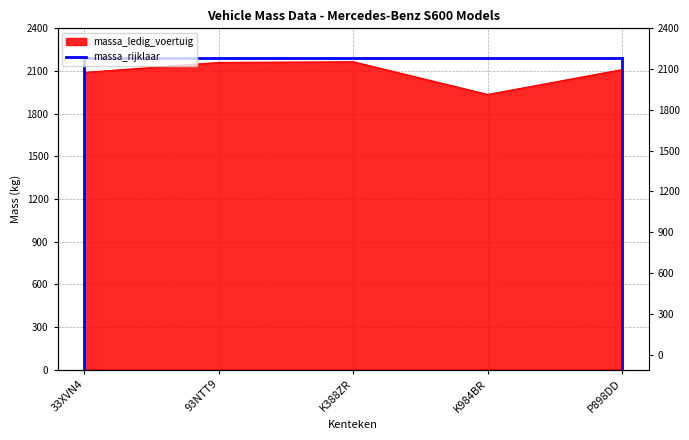

Rank the categories by value from highest to lowest.

K388ZR, 93NTT9, P898DD, 33XVN4, K984BR